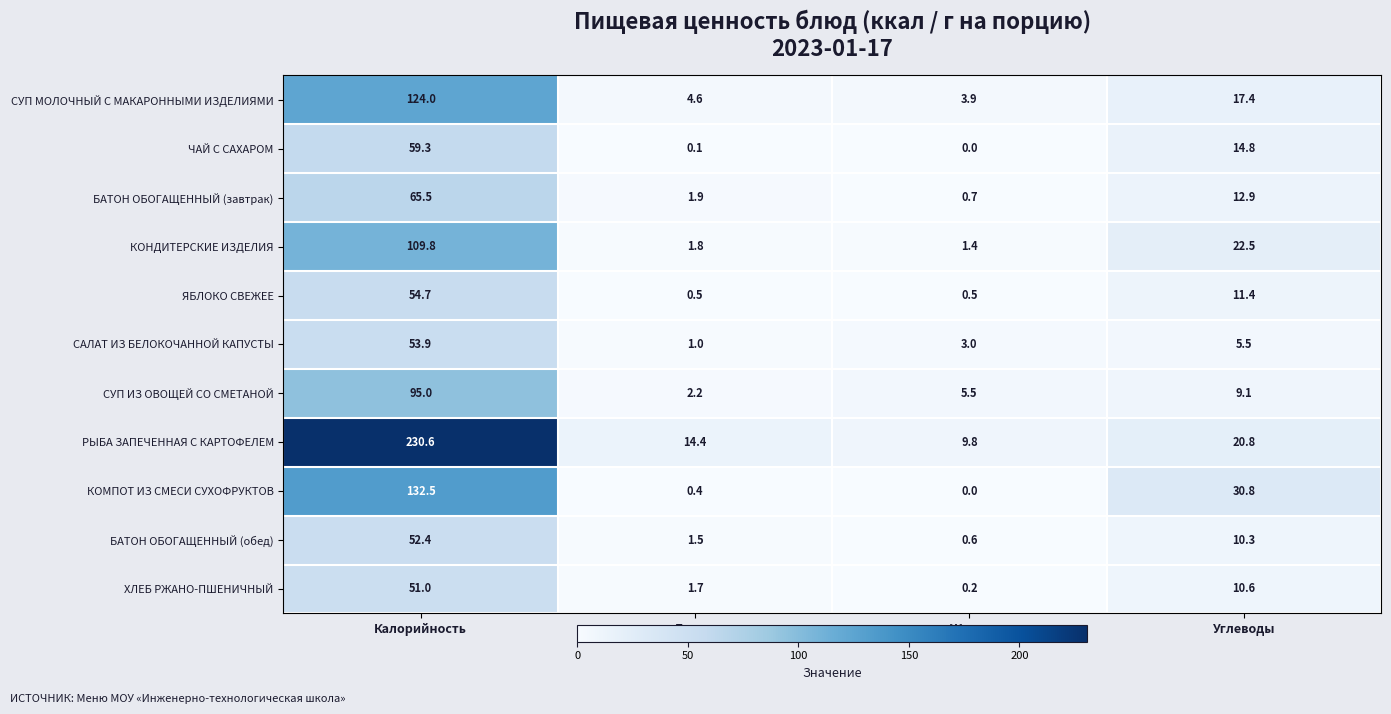

Rank the series by their maximum value, from lowest to highest.

ХЛЕБ РЖАНО-ПШЕНИЧНЫЙ, БАТОН ОБОГАЩЕННЫЙ (обед), САЛАТ ИЗ БЕЛОКОЧАННОЙ КАПУСТЫ, ЯБЛОКО СВЕЖЕЕ, ЧАЙ С САХАРОМ, БАТОН ОБОГАЩЕННЫЙ (завтрак), СУП ИЗ ОВОЩЕЙ СО СМЕТАНОЙ, КОНДИТЕРСКИЕ ИЗДЕЛИЯ, СУП МОЛОЧНЫЙ С МАКАРОННЫМИ ИЗДЕЛИЯМИ, КОМПОТ ИЗ СМЕСИ СУХОФРУКТОВ, РЫБА ЗАПЕЧЕННАЯ С КАРТОФЕЛЕМ